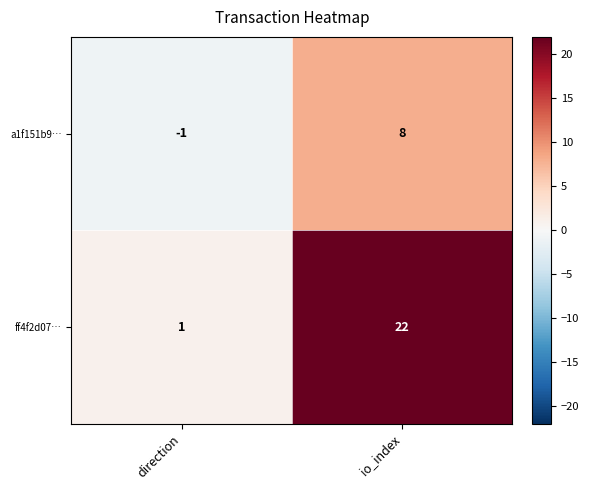

What is the difference between the highest and lowest values at io_index?

14